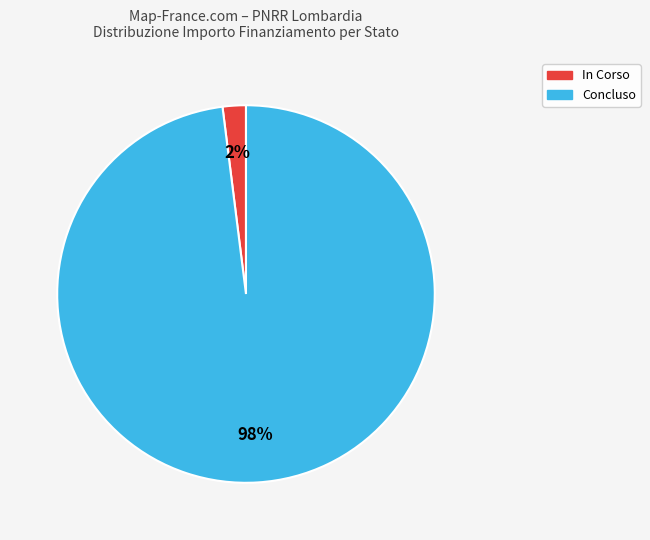

Count the number of slices in the pie.

2